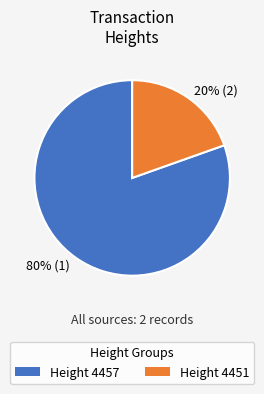

Which category has the biggest portion of the pie?

80% (1)